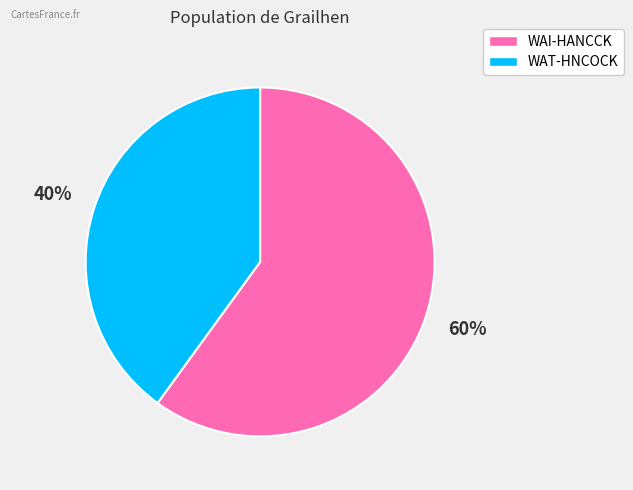

Rank the categories by value from lowest to highest.

WAT-HNCOCK, WAI-HANCCK